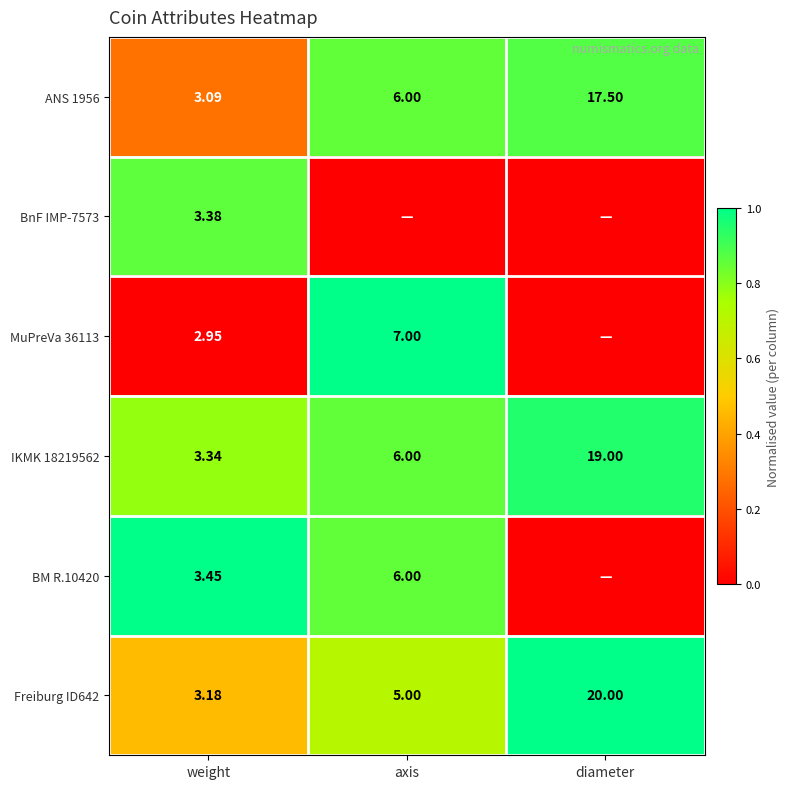

Is it true that MuPreVa 36113 equals 0.3 at axis?

False